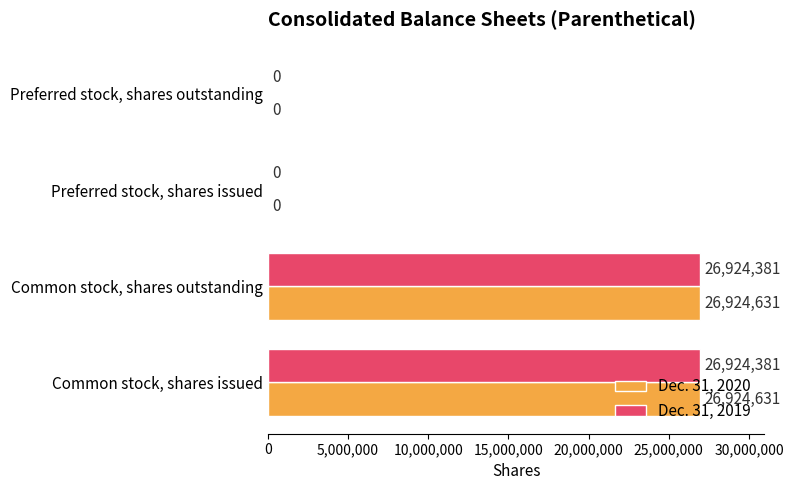

The value of Dec. 31, 2019 at Preferred stock, shares issued is 16748457. True or false?

False